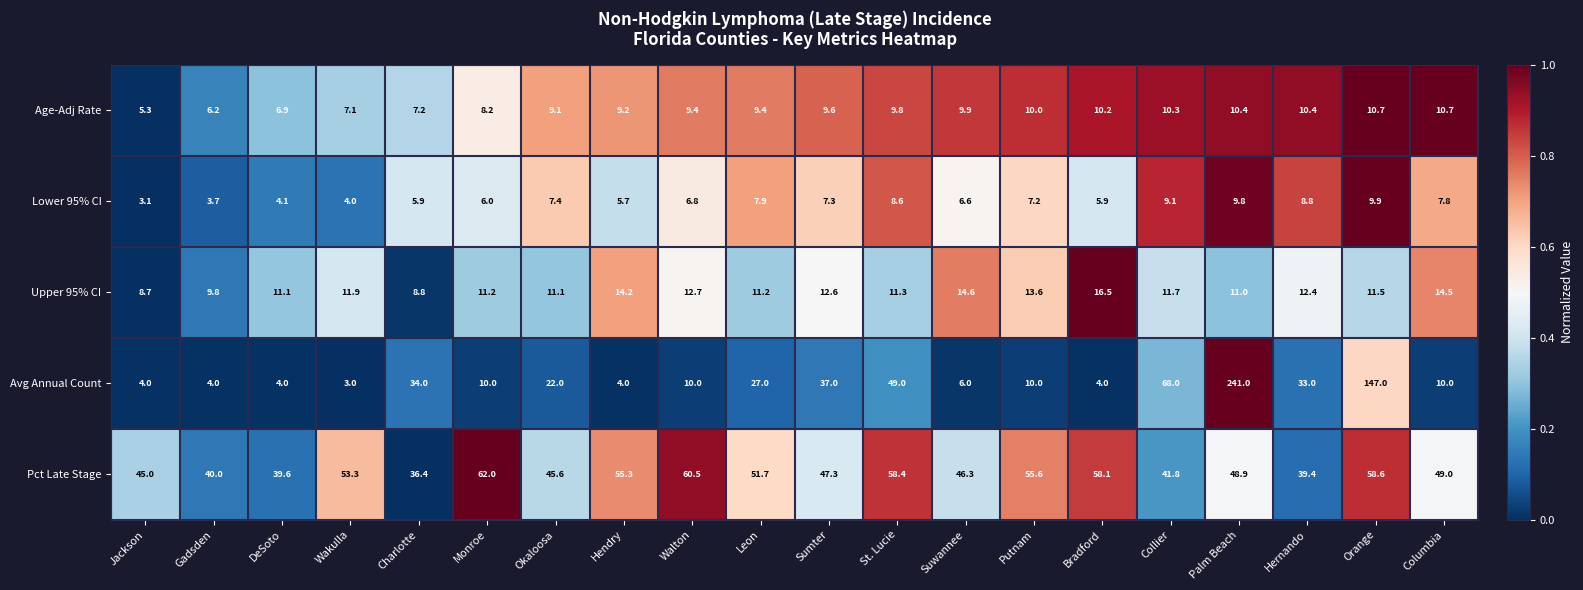

The Age-Adj Rate series shows 9.1 at Okaloosa. True or false?

True